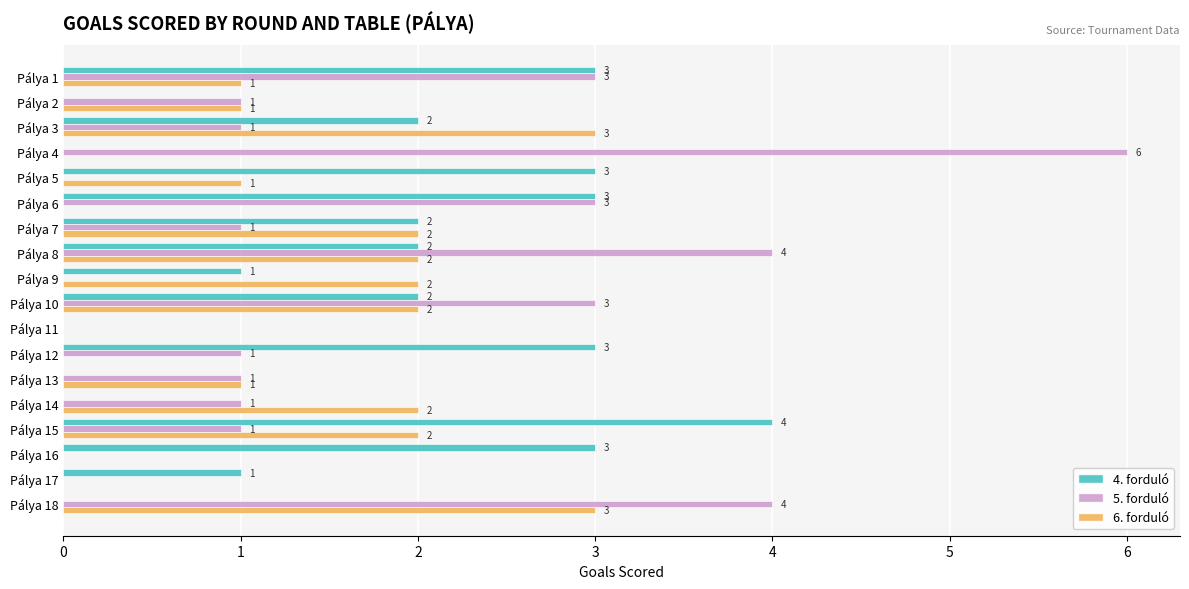

What are all the series names shown in the legend?

4. forduló, 5. forduló, 6. forduló